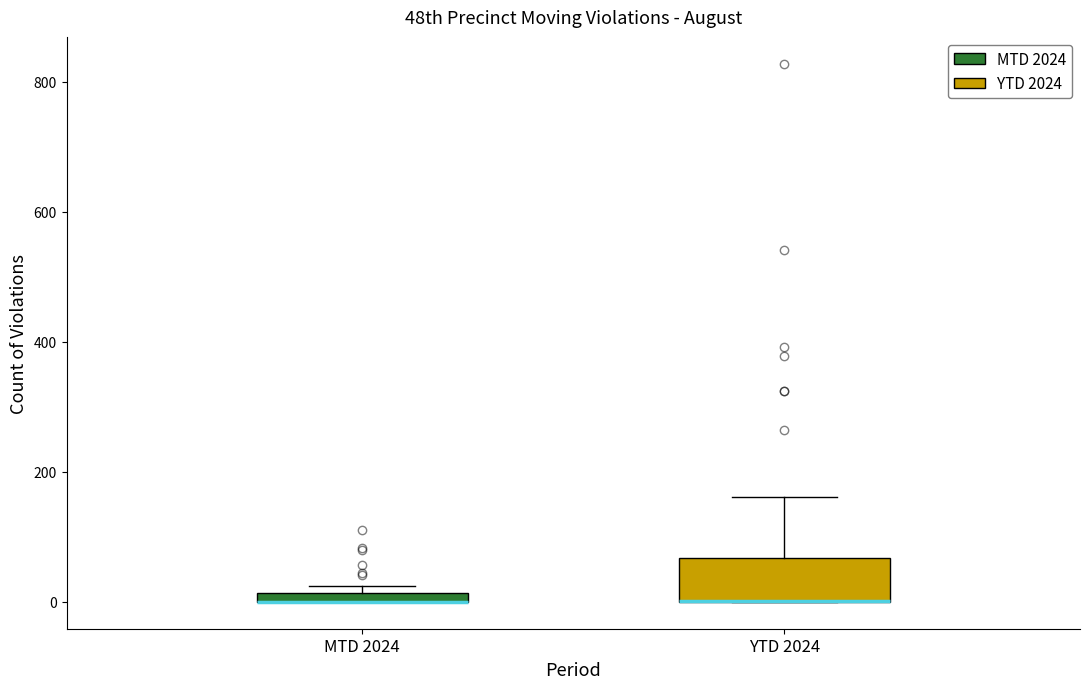

Where does the upper whisker of the box for YTD 2024 end on the y-axis? The values are not printed on the chart, so give them approximately, as read against the axis.

160